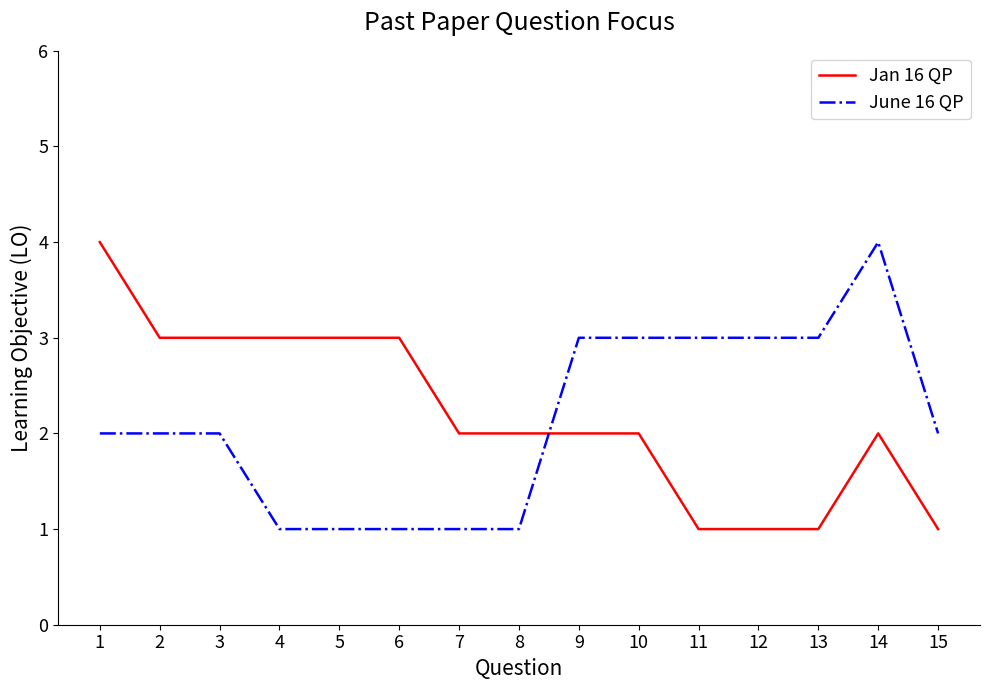

Which series changed the most between 6 and 8?

Jan 16 QP